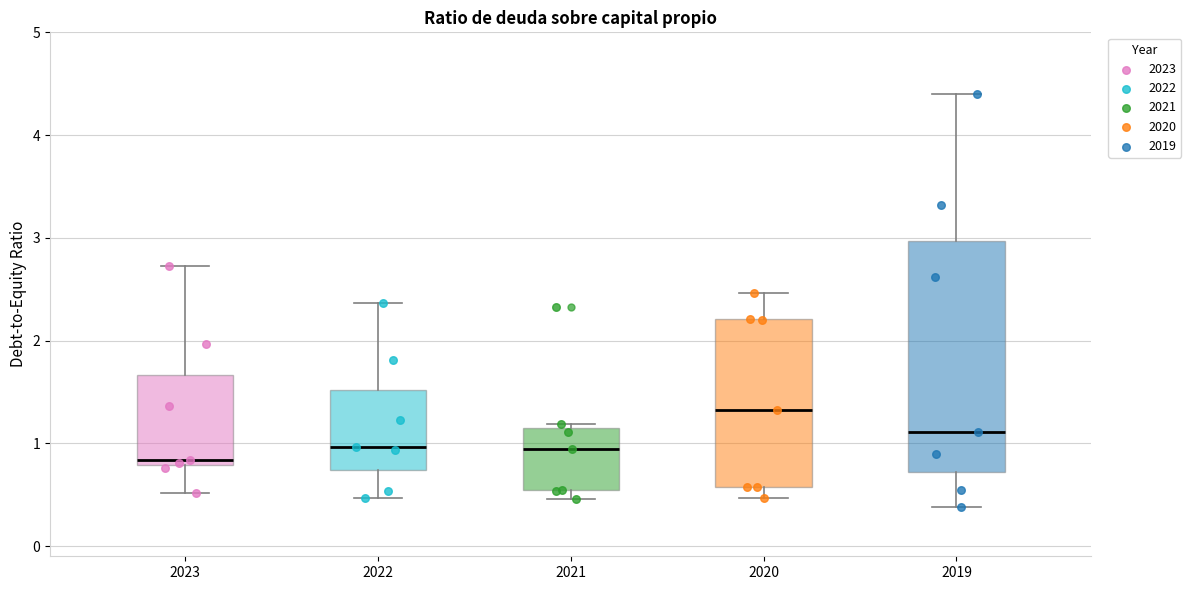

Where does the lower whisker of the box at x = 2023 end on the y-axis? The values are not printed on the chart, so give them approximately, as read against the axis.

0.5